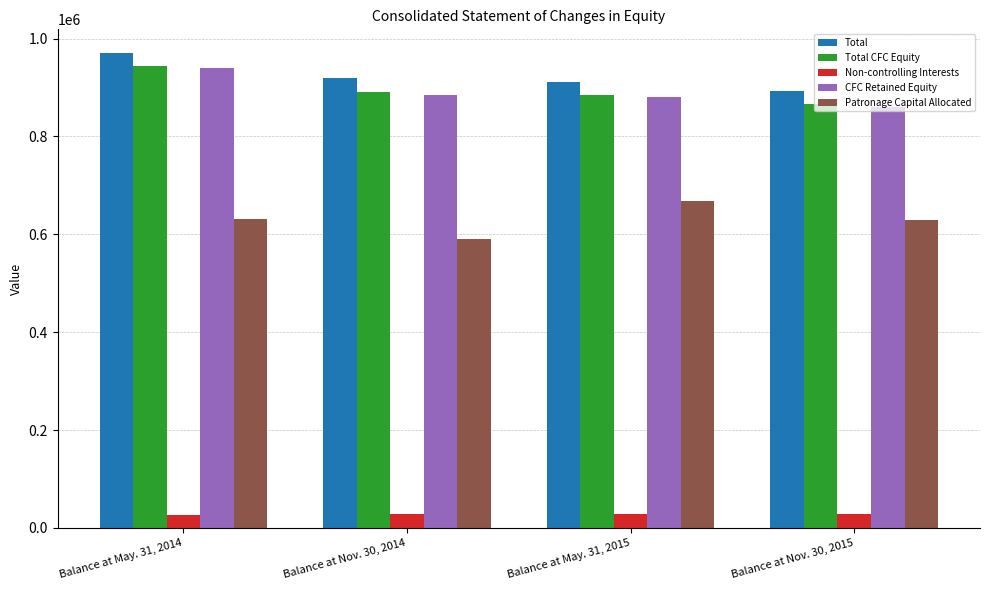

What position from the right is Balance at Nov. 30, 2014?

3